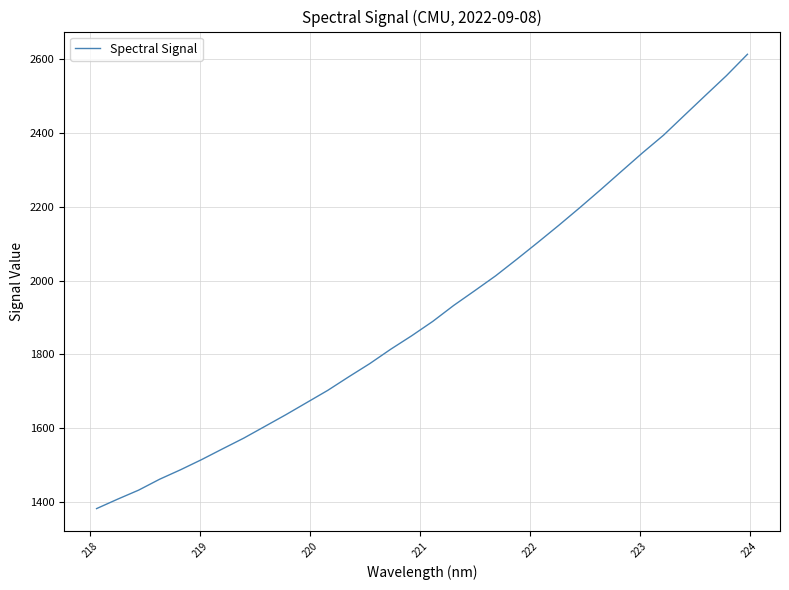

What is the difference between the maximum and minimum values?

1230.5